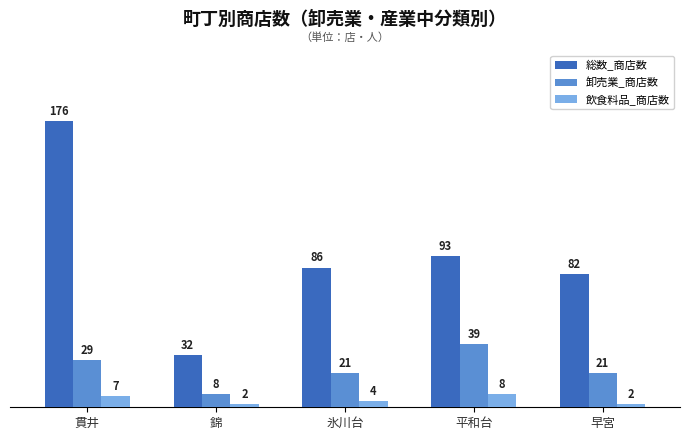

What is the difference between the maximum and minimum values in the 総数_商店数 series?

144